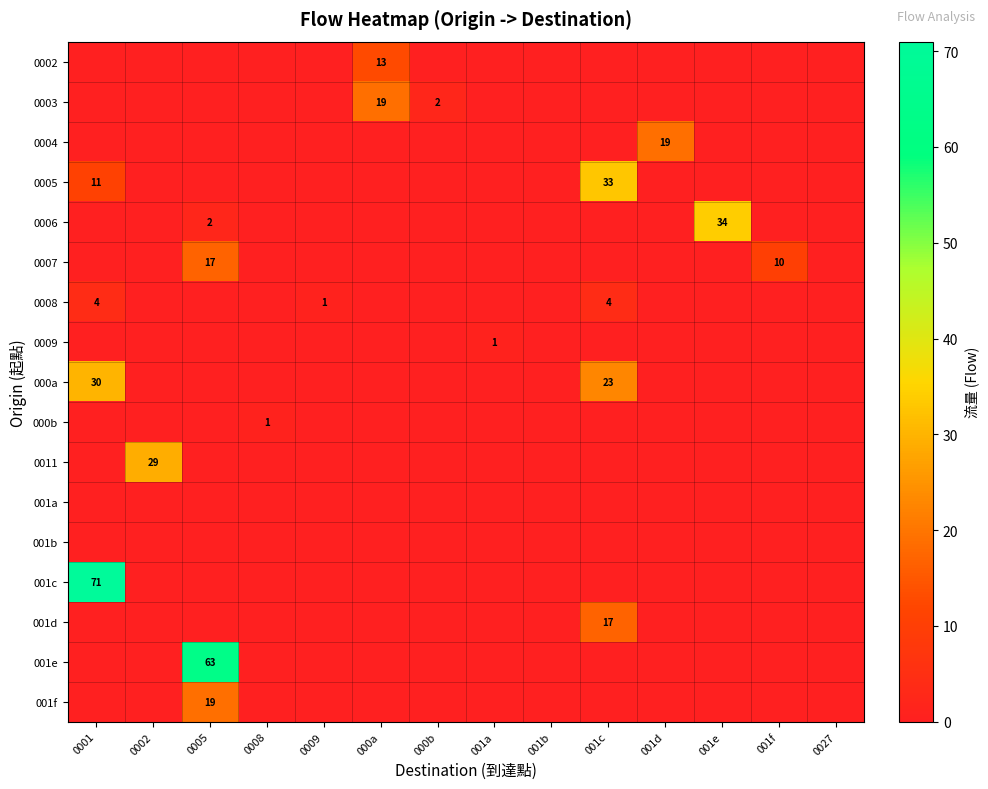

The value of 0006 at 001e is 34. True or false?

True